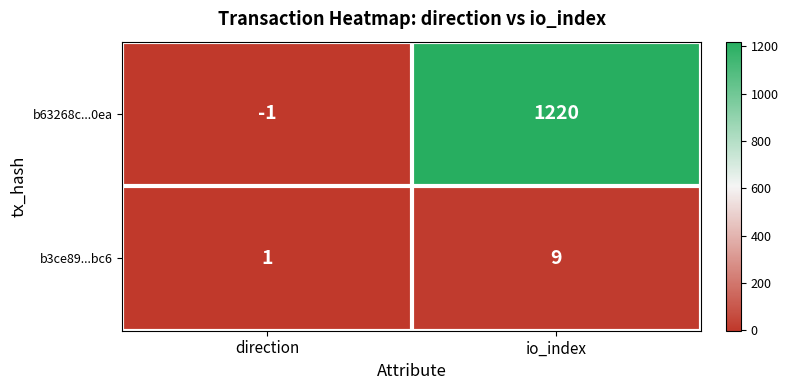

Reading left to right, what are all the values shown in this chart?

b63268c...0ea: direction=-1	io_index=1220
b3ce89...bc6: direction=1	io_index=9